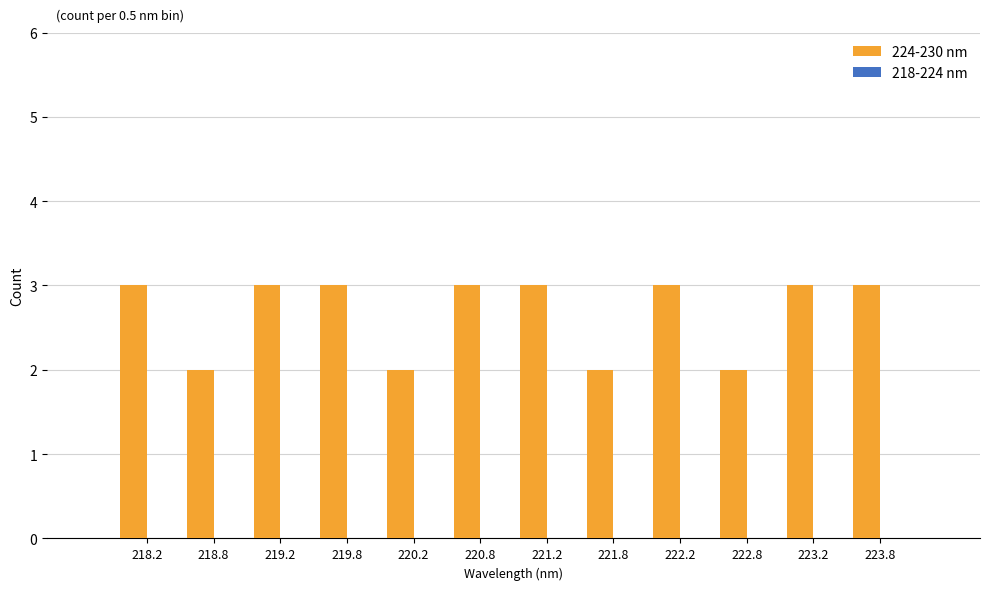

Reading right to left, extract all data points from this chart.

223.8=3	223.2=3	222.8=2	222.2=3	221.8=2	221.2=3	220.8=3	220.2=2	219.8=3	219.2=3	218.8=2	218.2=3